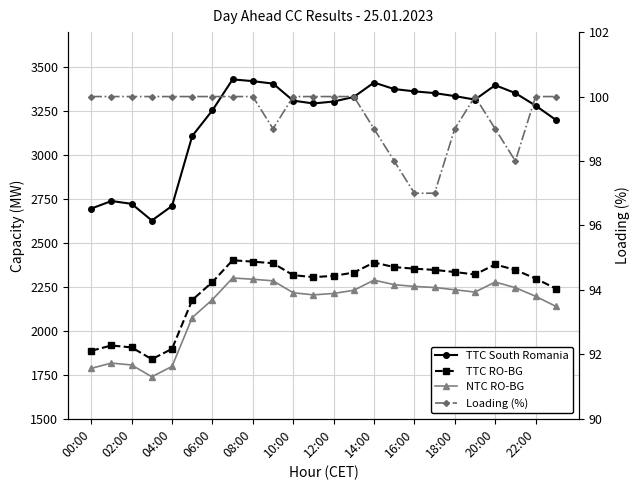

True or false: Loading (%) and TTC RO-BG cross at least once.

False